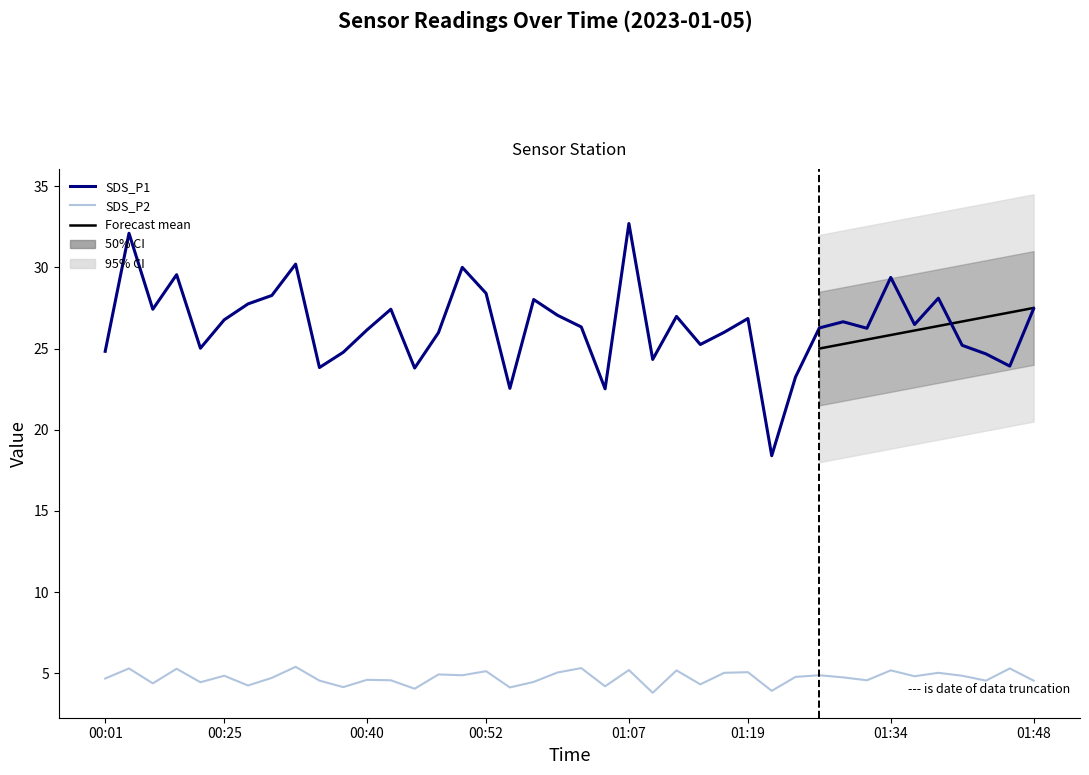

Which series has the largest total across all categories?

SDS_P1